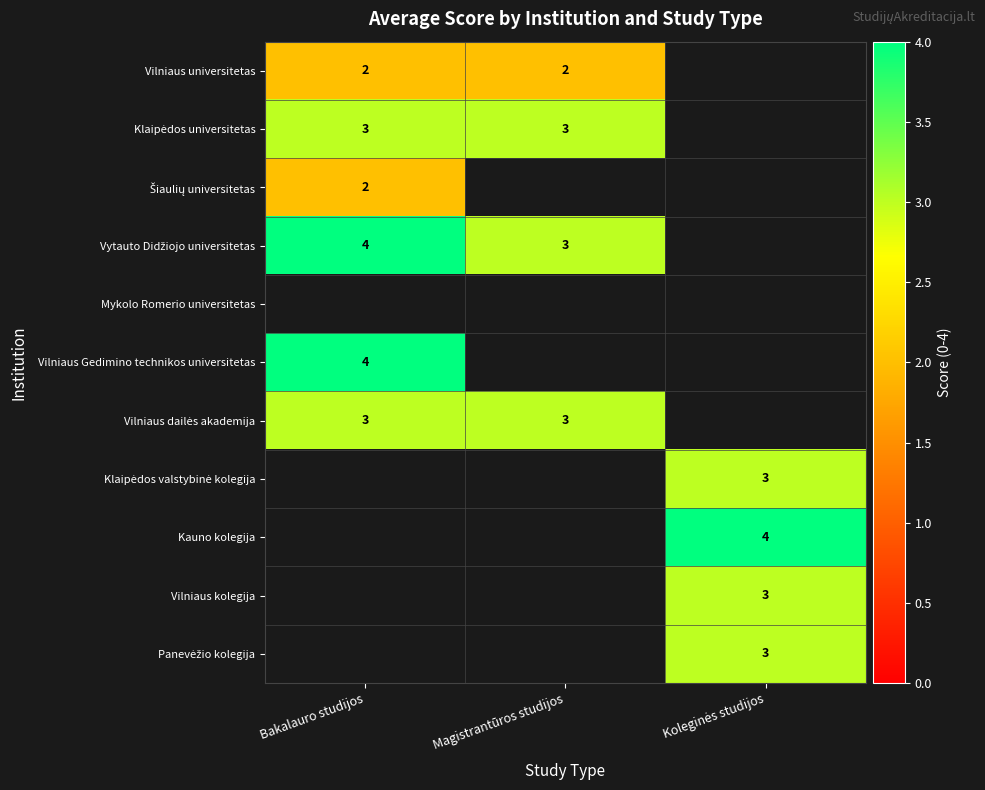

Is it true that Vilniaus universitetas equals 2 at Magistrantūros studijos?

True